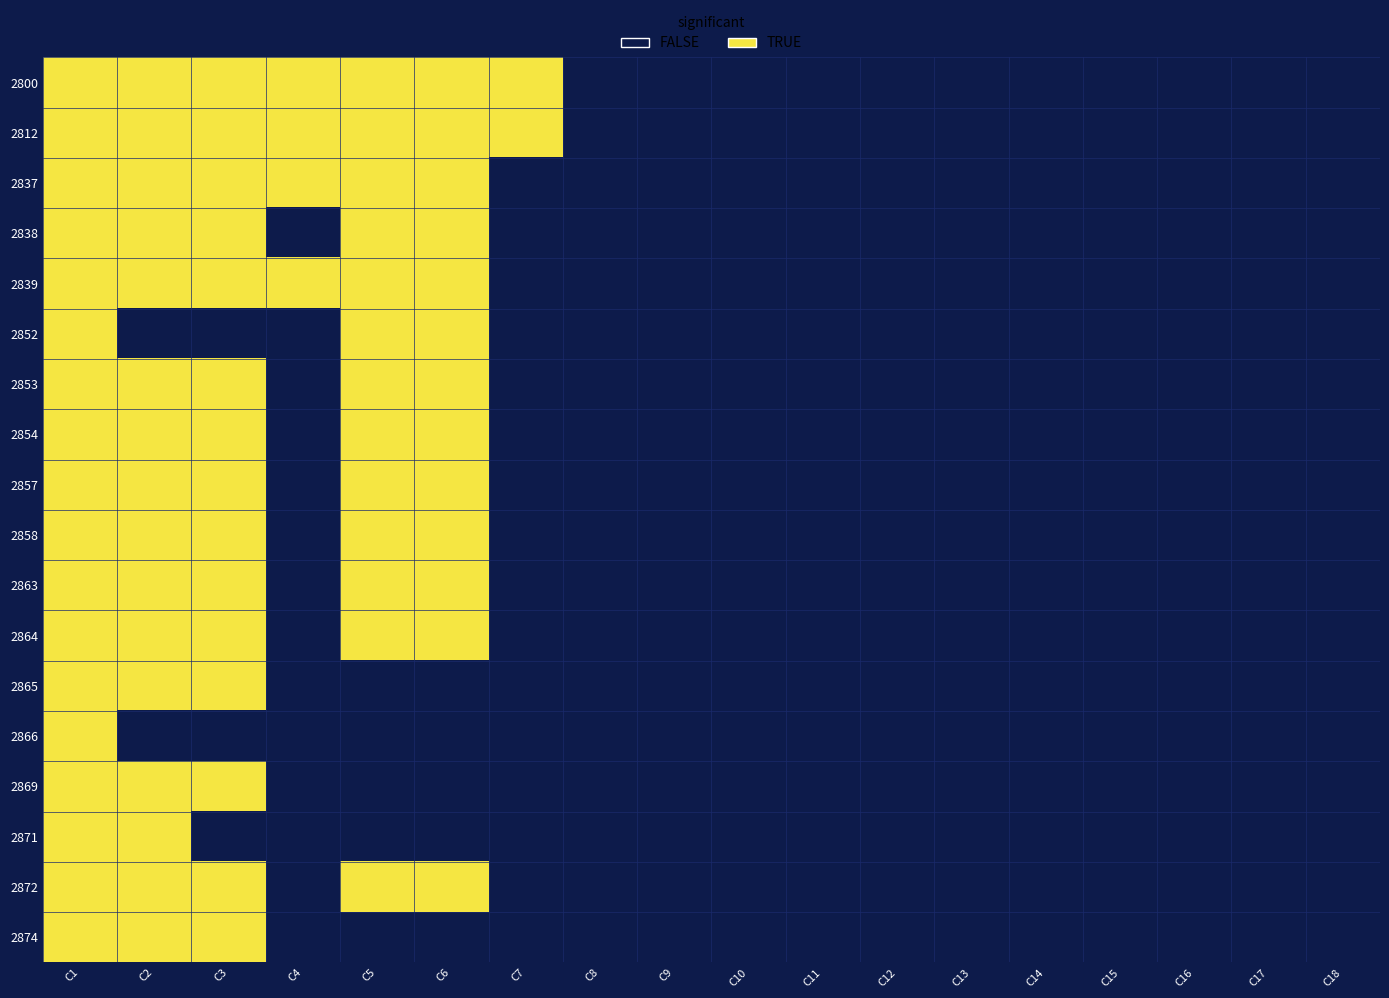

At how many categories does at least one series exceed 0?

7